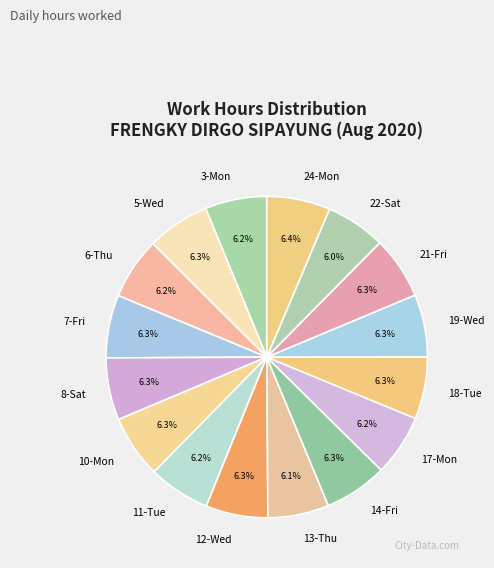

What is the ratio of the value at 7-Fri to the value at 24-Mon?

1.0